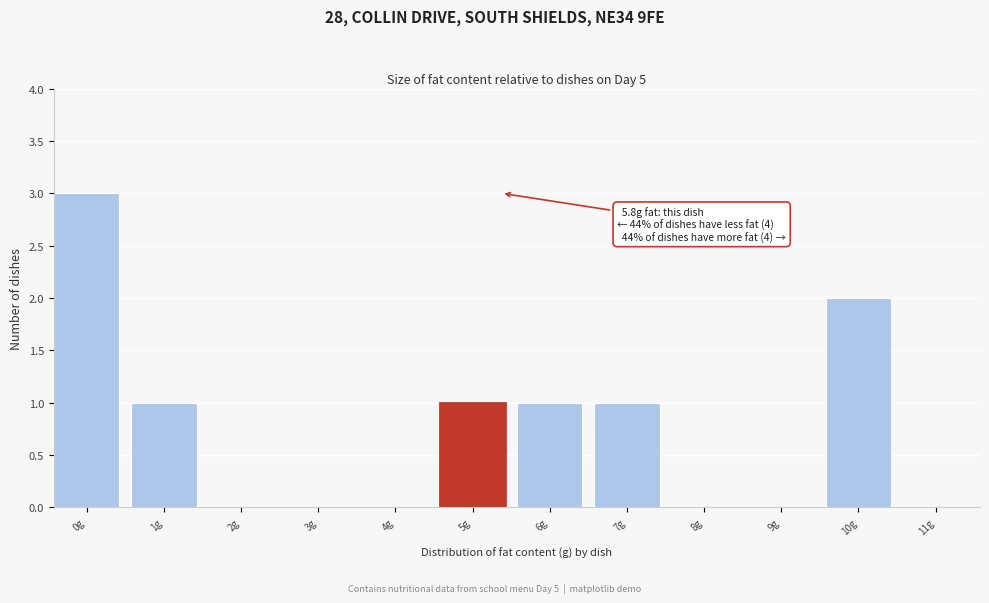

Reading left to right, list all the values displayed in this chart.

0g=3	1g=1	2g=0	3g=0	4g=0	5g=1	6g=1	7g=1	8g=0	9g=0	10g=2	11g=0